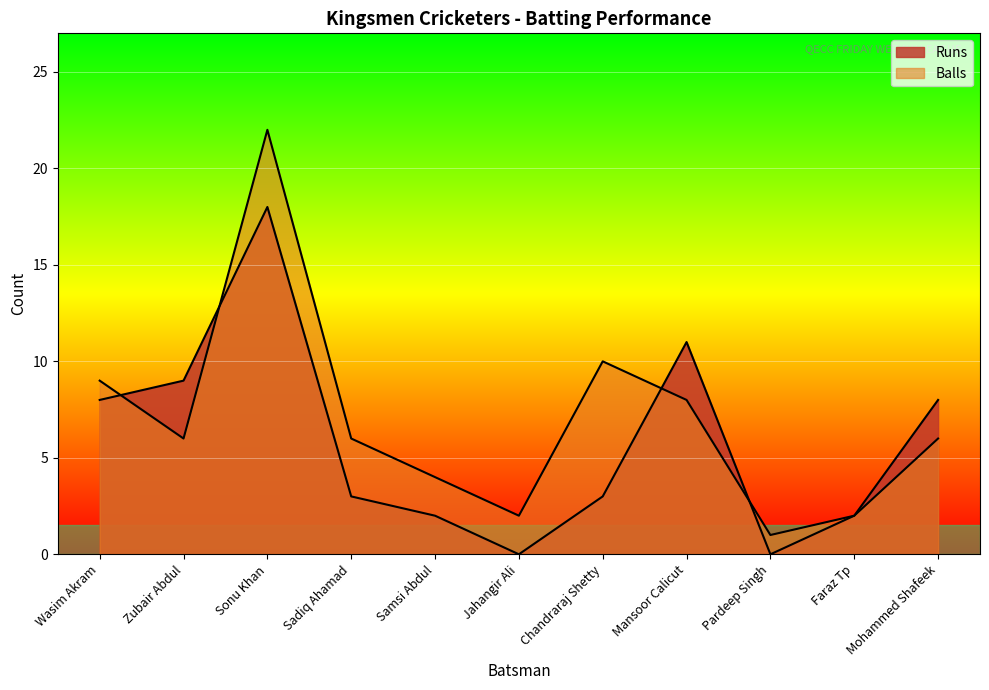

At which category does Runs reach its first local peak?

Sonu Khan